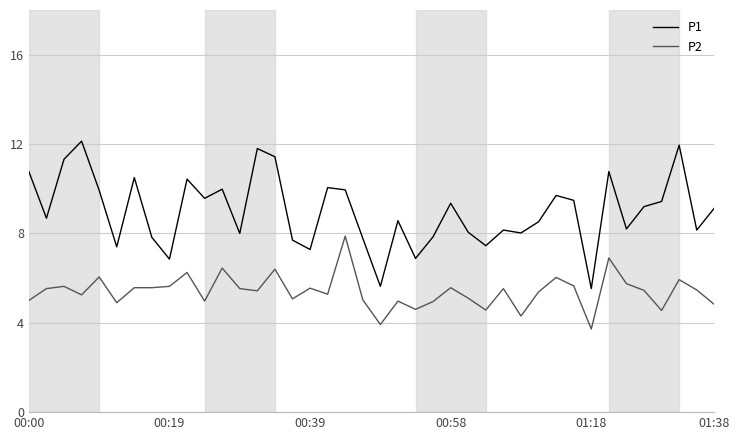

True or false: P2 and P1 intersect in this chart.

False